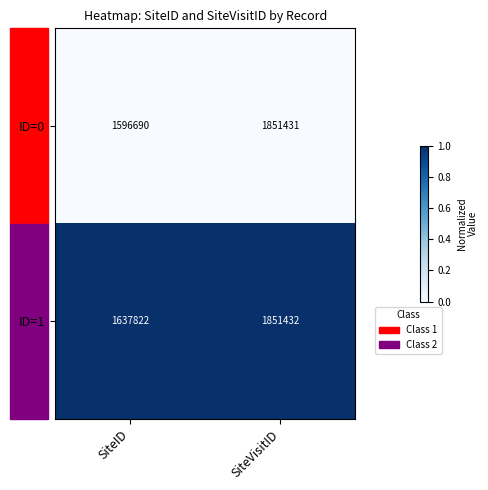

List the series in order of their peak value, highest first.

ID=1, ID=0